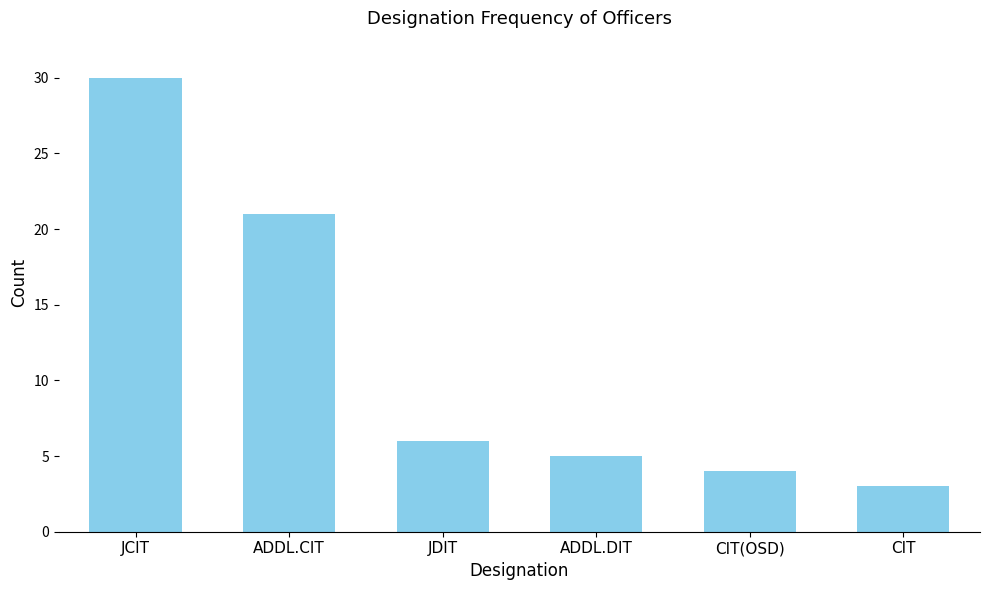

Which label corresponds to the largest value in the chart?

JCIT